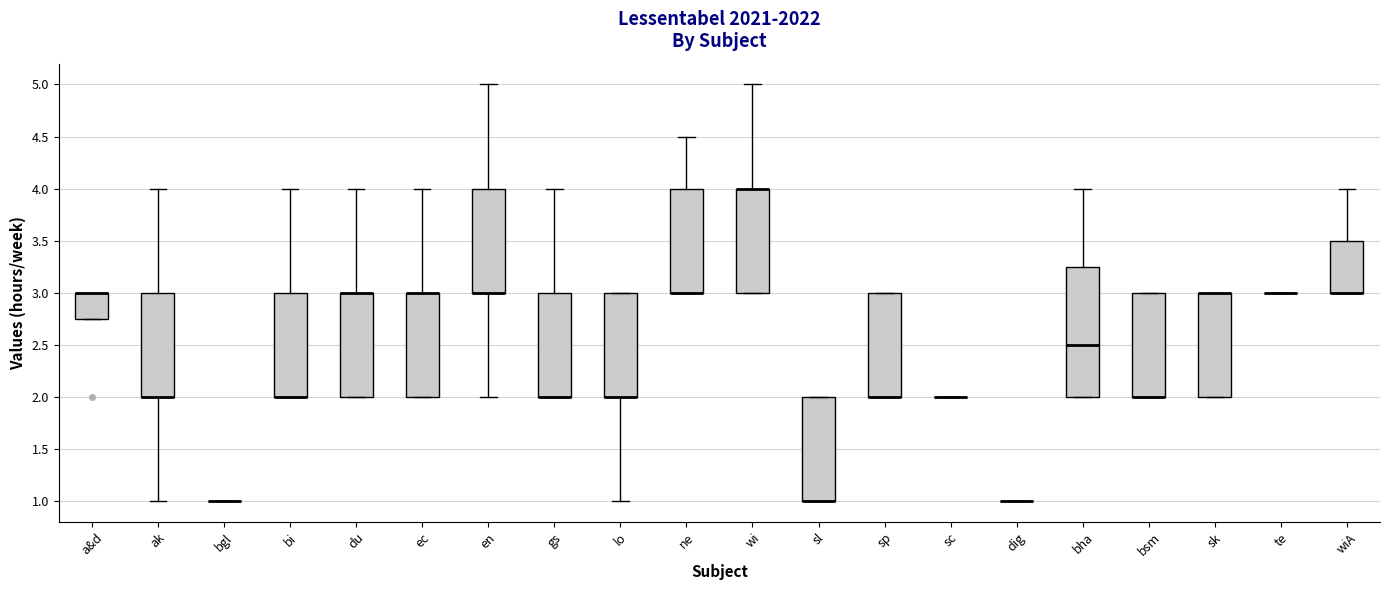

Reading left to right, transcribe this box plot: for each box, give where its median line is, the range the box spans, and where its two whiskers end, as read against the y-axis. The values are not printed on the chart, so give them approximately, as read against the axis.

a&d: median 3.00 (drawn on the box's upper edge), box 2.75 to 3.00, whiskers 2.75 to 3.00
ak: median 2.00 (drawn on the box's lower edge), box 2.00 to 3.00, whiskers 1.00 to 4.00
bgl: box collapsed to a line at 1.00, whiskers 1.00 to 1.00
bi: median 2.00 (drawn on the box's lower edge), box 2.00 to 3.00, whiskers 2.00 to 4.00
du: median 3.00 (drawn on the box's upper edge), box 2.00 to 3.00, whiskers 2.00 to 4.00
ec: median 3.00 (drawn on the box's upper edge), box 2.00 to 3.00, whiskers 2.00 to 4.00
en: median 3.00 (drawn on the box's lower edge), box 3.00 to 4.00, whiskers 2.00 to 5.00
gs: median 2.00 (drawn on the box's lower edge), box 2.00 to 3.00, whiskers 2.00 to 4.00
lo: median 2.00 (drawn on the box's lower edge), box 2.00 to 3.00, whiskers 1.00 to 3.00
ne: median 3.00 (drawn on the box's lower edge), box 3.00 to 4.00, whiskers 3.00 to 4.50
wi: median 4.00 (drawn on the box's upper edge), box 3.00 to 4.00, whiskers 3.00 to 5.00
sl: median 1.00 (drawn on the box's lower edge), box 1.00 to 2.00, whiskers 1.00 to 2.00
sp: median 2.00 (drawn on the box's lower edge), box 2.00 to 3.00, whiskers 2.00 to 3.00
sc: box collapsed to a line at 2.00, whiskers 2.00 to 2.00
dig: box collapsed to a line at 1.00, whiskers 1.00 to 1.00
bha: median 2.50, box 2.00 to 3.25, whiskers 2.00 to 4.00
bsm: median 2.00 (drawn on the box's lower edge), box 2.00 to 3.00, whiskers 2.00 to 3.00
sk: median 3.00 (drawn on the box's upper edge), box 2.00 to 3.00, whiskers 2.00 to 3.00
te: box collapsed to a line at 3.00, whiskers 3.00 to 3.00
wiA: median 3.00 (drawn on the box's lower edge), box 3.00 to 3.50, whiskers 3.00 to 4.00